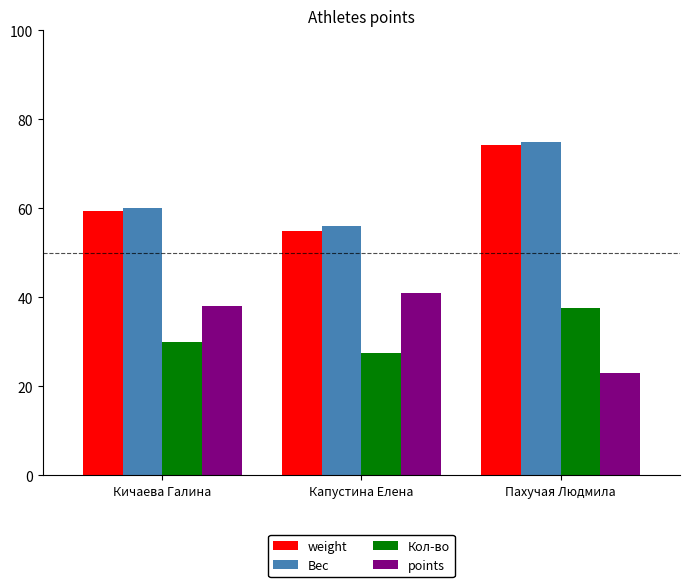

At which category does the chart reach its minimum across all series?

Пахучая Людмила